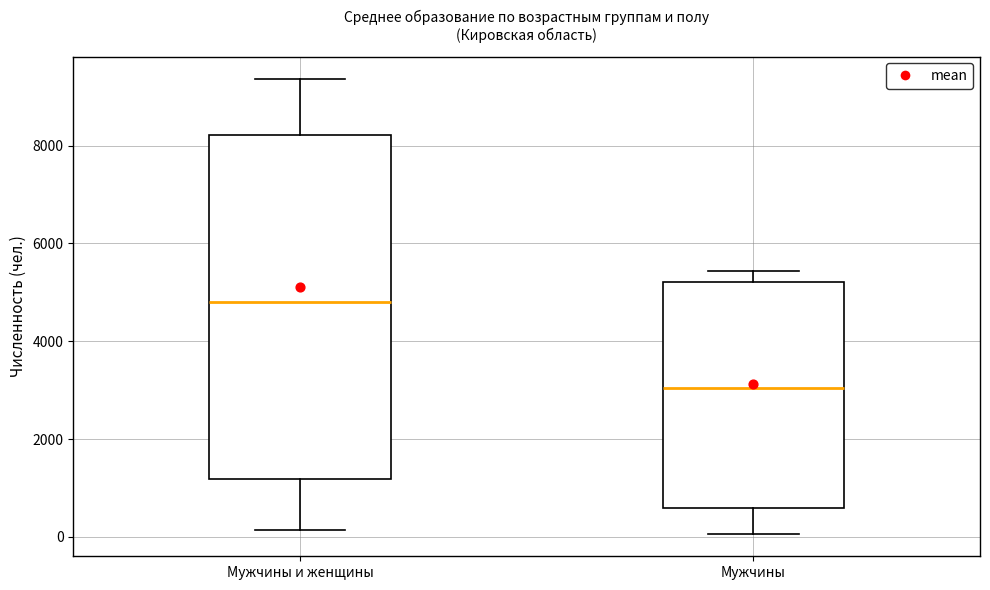

Where is the lower edge of the box for Мужчины on the y-axis? The values are not printed on the chart, so give them approximately, as read against the axis.

600